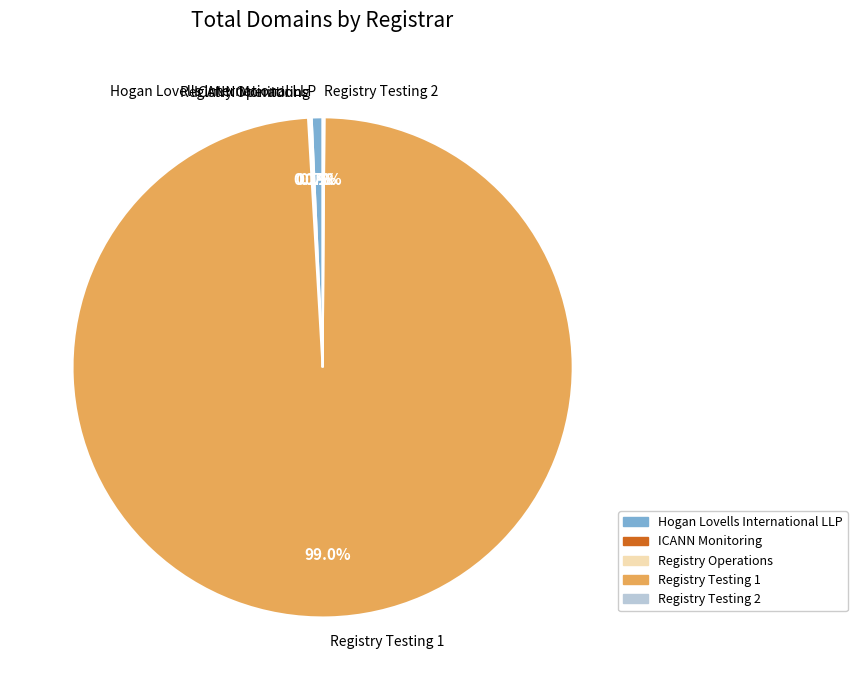

Which slice is the largest?

Registry Testing 1